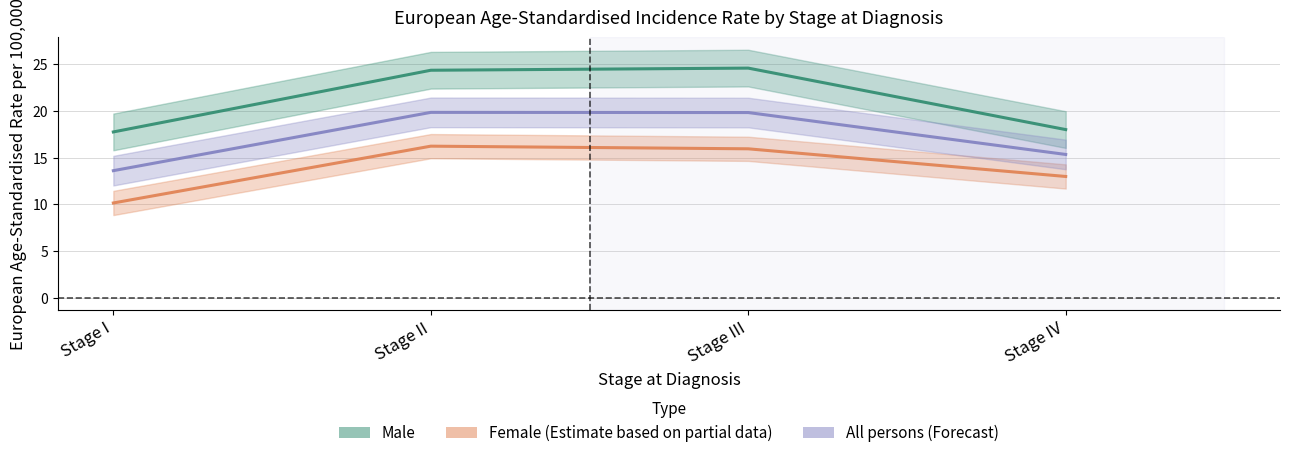

Is it true that All persons equals 19.8 at Stage II?

True